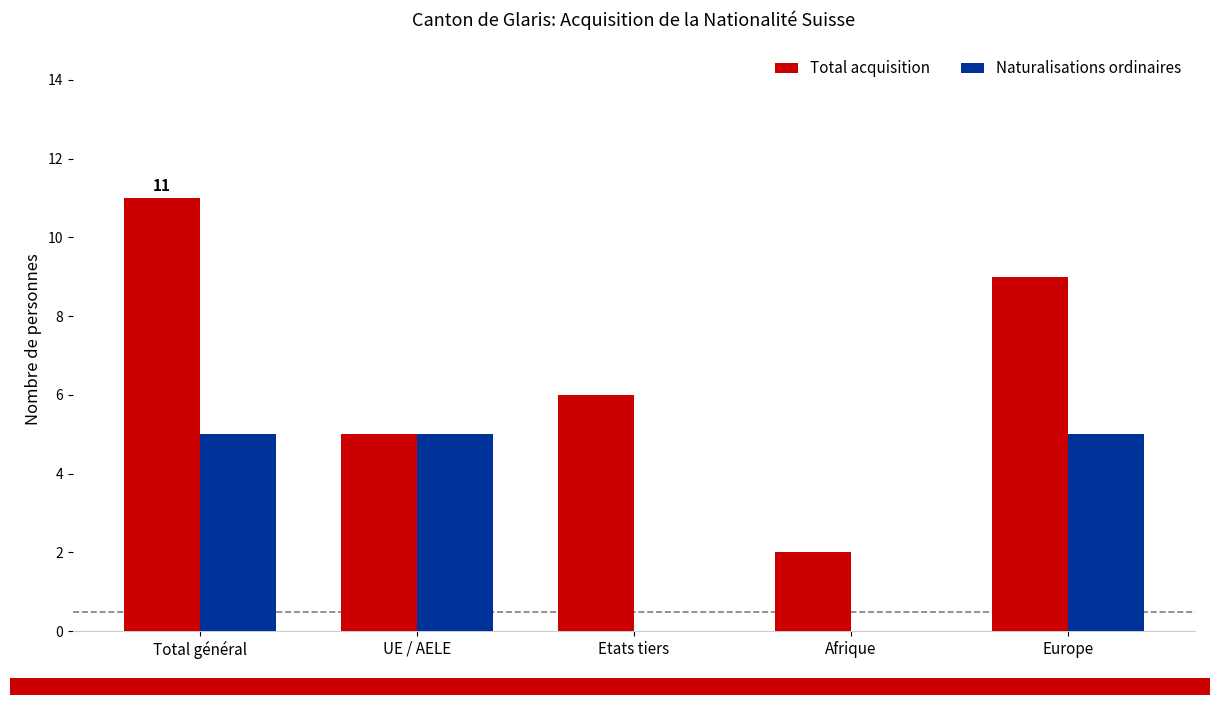

At which label does Total acquisition first exceed 6?

Total général